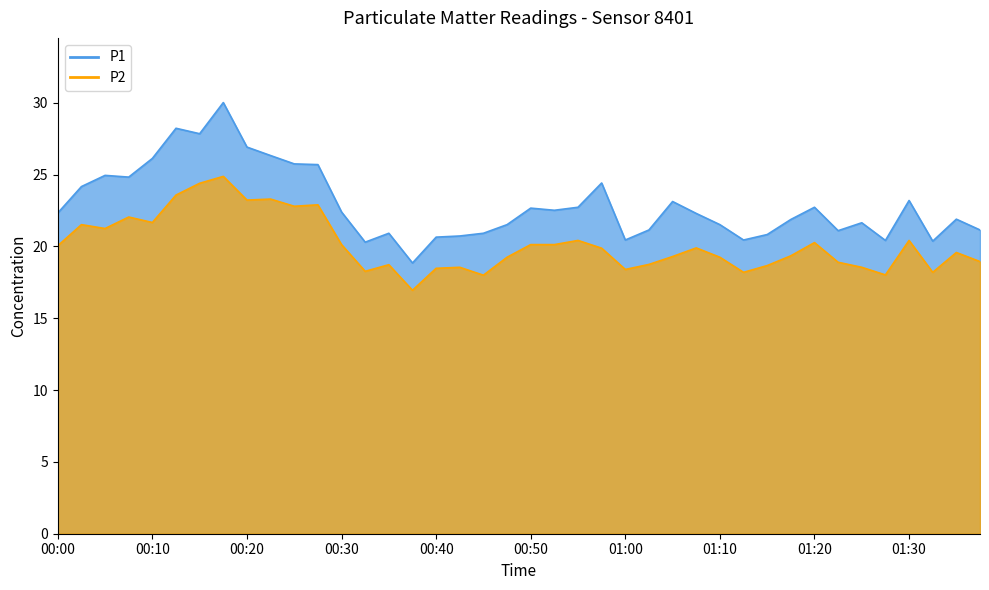

How many interior local valleys does the P2 series have?

11